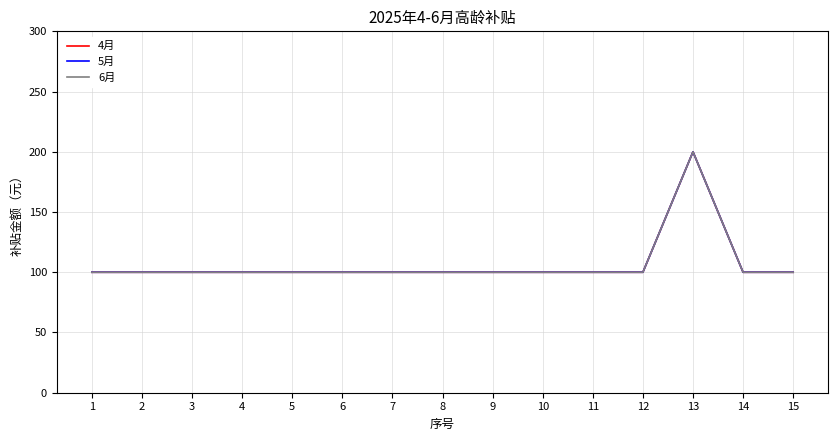

Read the 6月 value at 10, to the nearest 5.

100